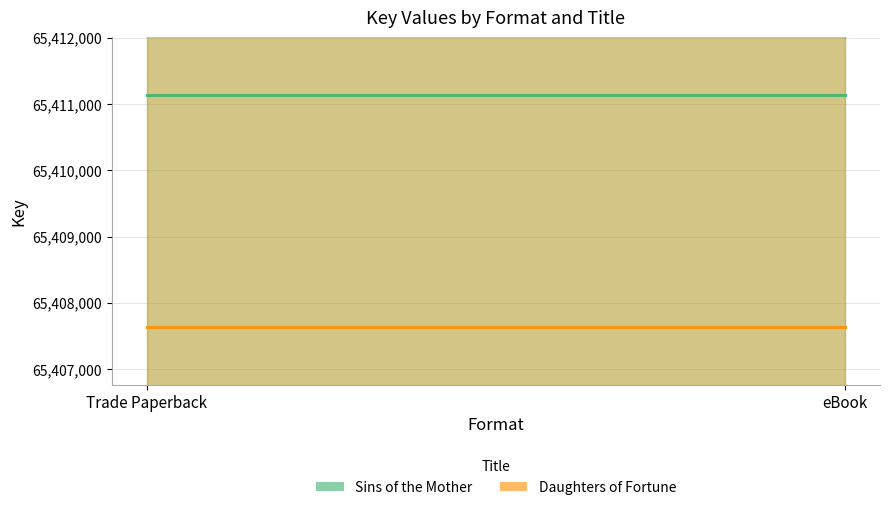

Reading right to left, extract all data points from this chart.

Sins of the Mother: 65411132	65411132
Daughters of Fortune: 65407639	65407639